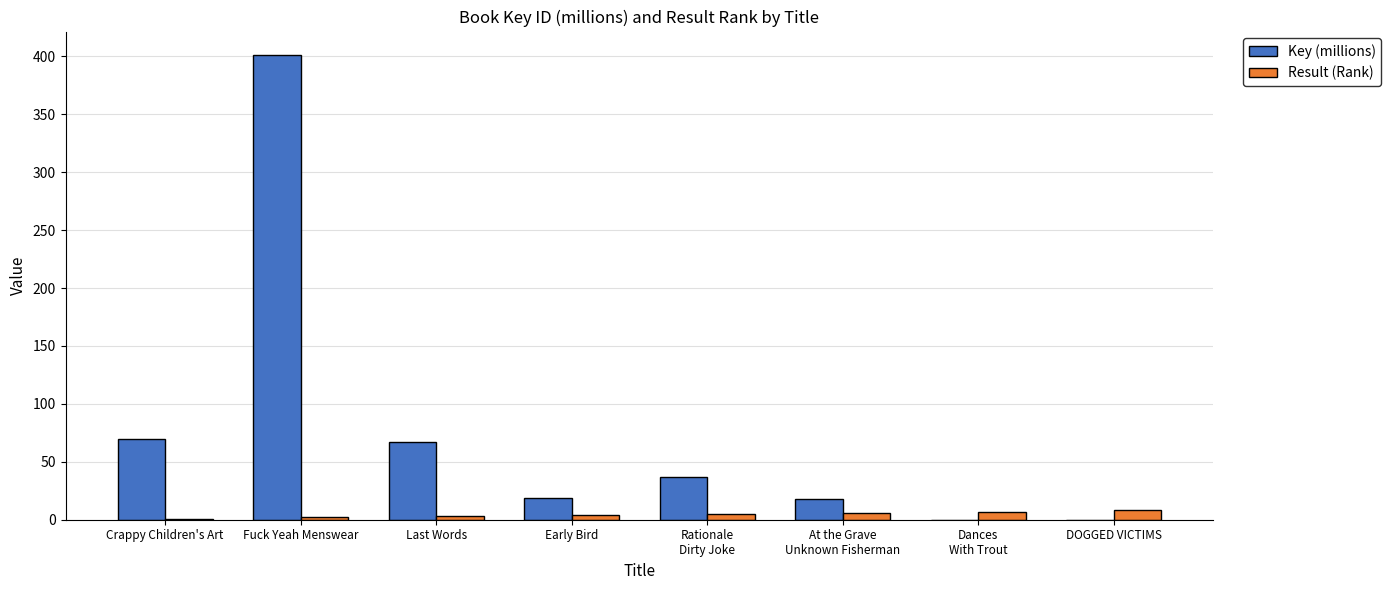

How many series are shown in this chart?

2